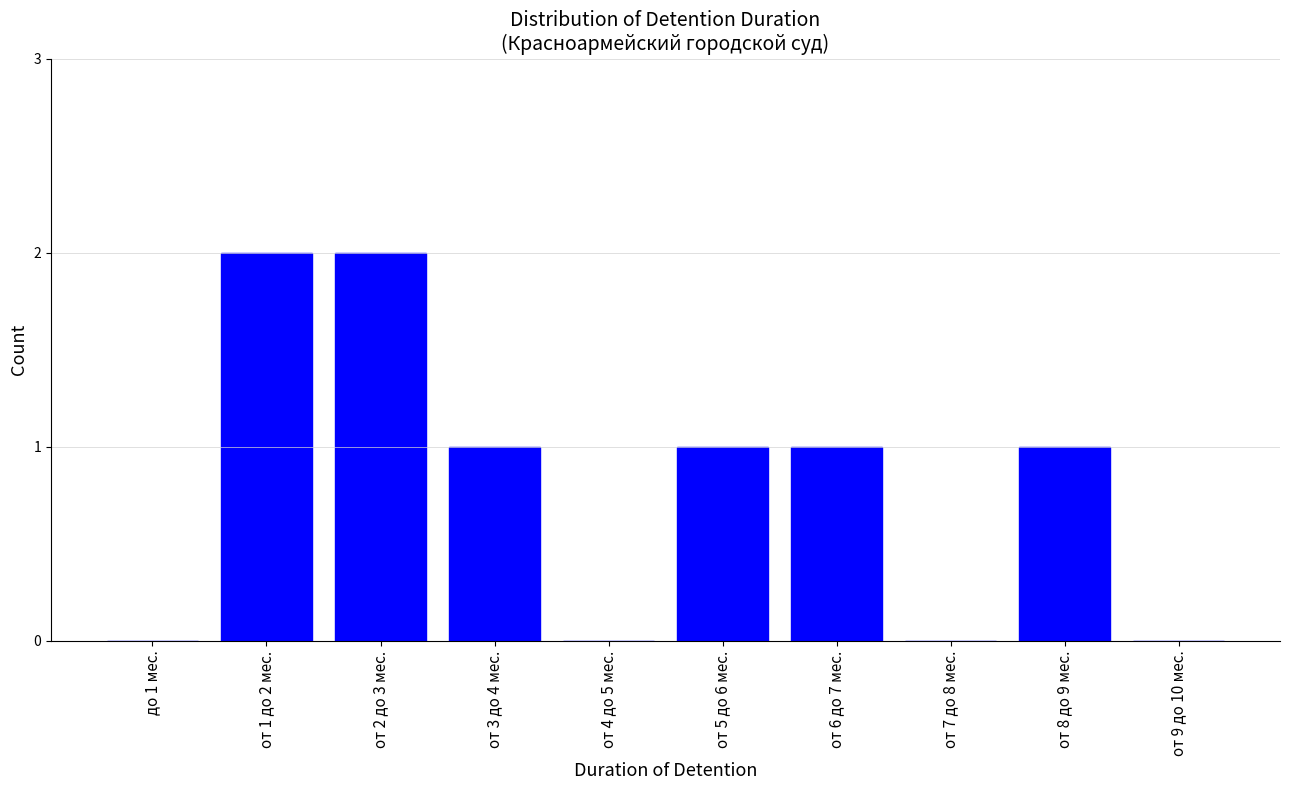

Reading right to left, list all the values displayed in this chart.

от 9 до 10 мес.=0	от 8 до 9 мес.=1	от 7 до 8 мес.=0	от 6 до 7 мес.=1	от 5 до 6 мес.=1	от 4 до 5 мес.=0	от 3 до 4 мес.=1	от 2 до 3 мес.=2	от 1 до 2 мес.=2	до 1 мес.=0